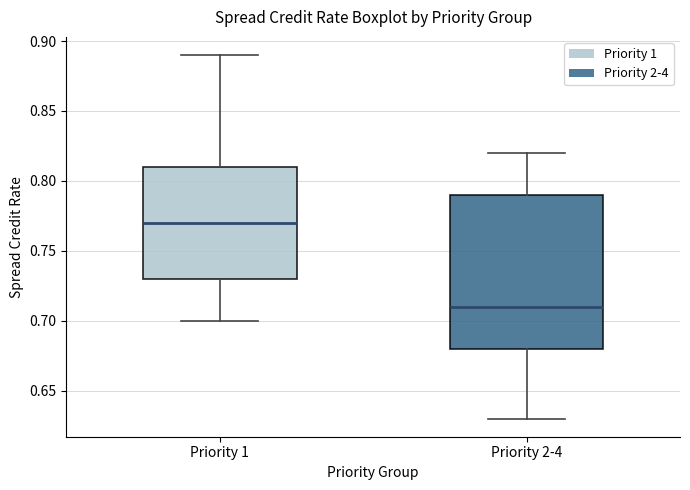

Reading left to right, transcribe this box plot: for each box, give where its median line is, the range the box spans, and where its two whiskers end, as read against the y-axis. The values are not printed on the chart, so give them approximately, as read against the axis.

Priority 1: median 0.77, box 0.73 to 0.81, whiskers 0.70 to 0.89
Priority 2-4: median 0.71, box 0.68 to 0.79, whiskers 0.63 to 0.82